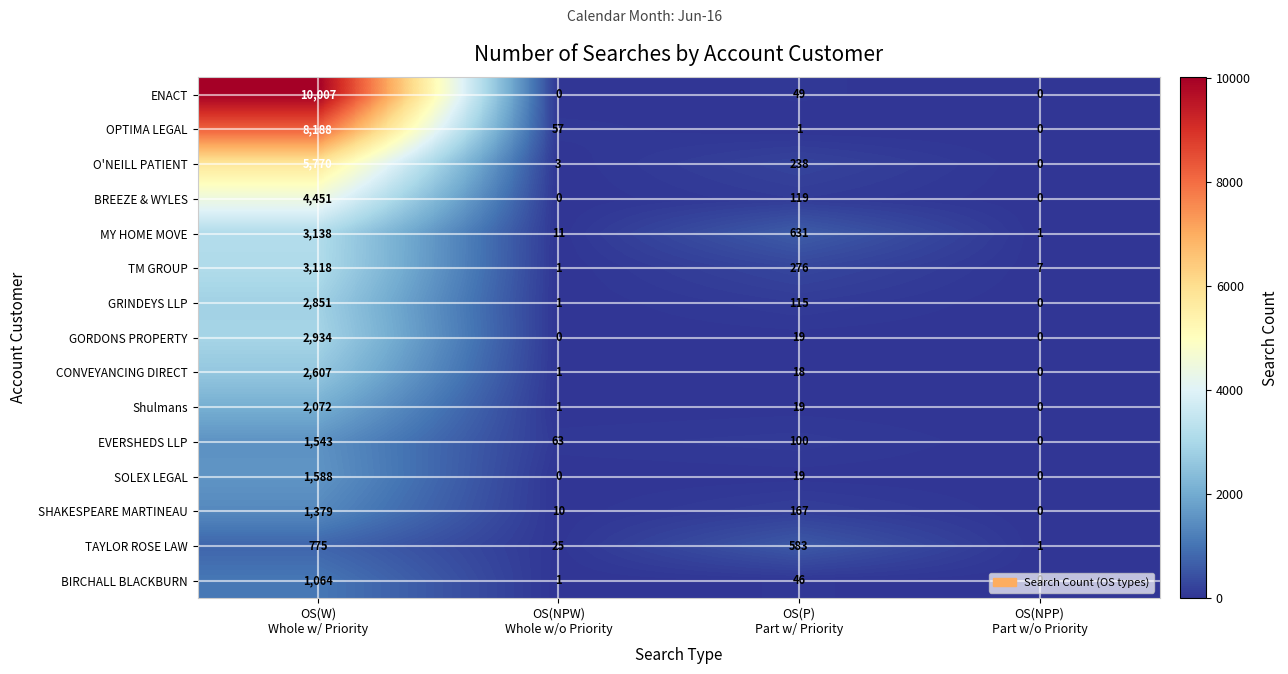

Which series has the largest range (max minus min)?

ENACT